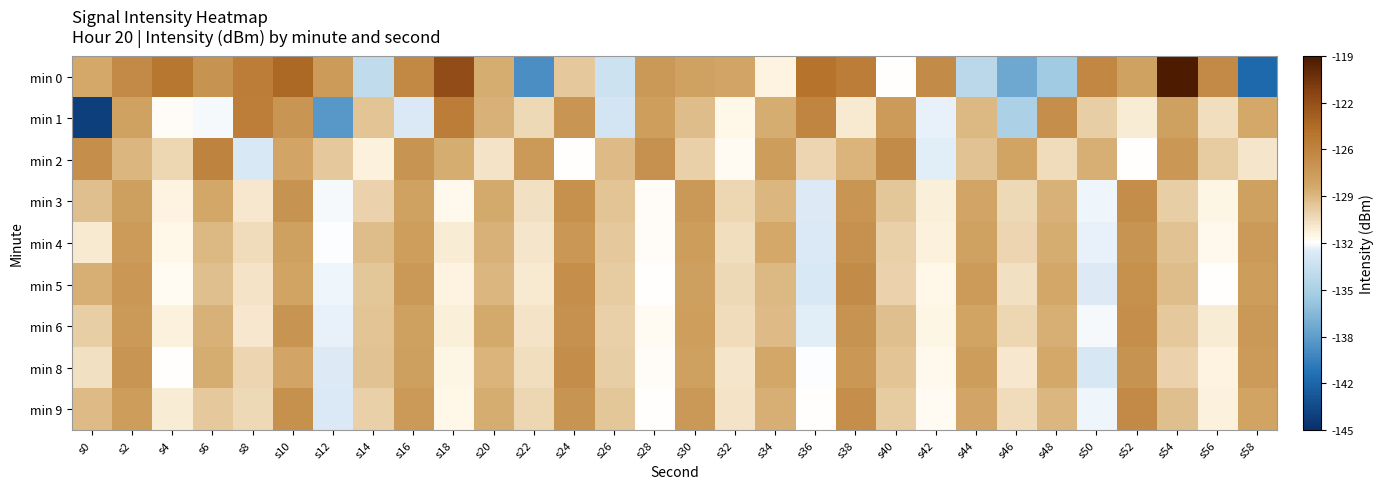

Count the number of categories in the chart.

30